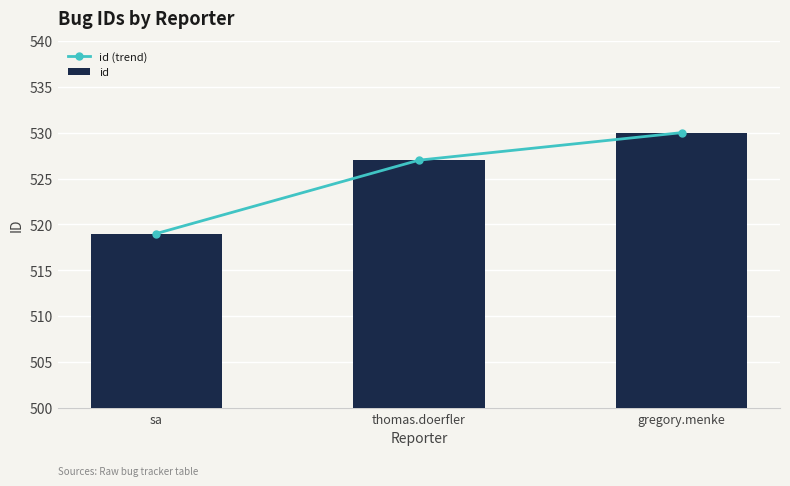

Between sa and thomas.doerfler, which series saw the biggest shift?

id (trend)